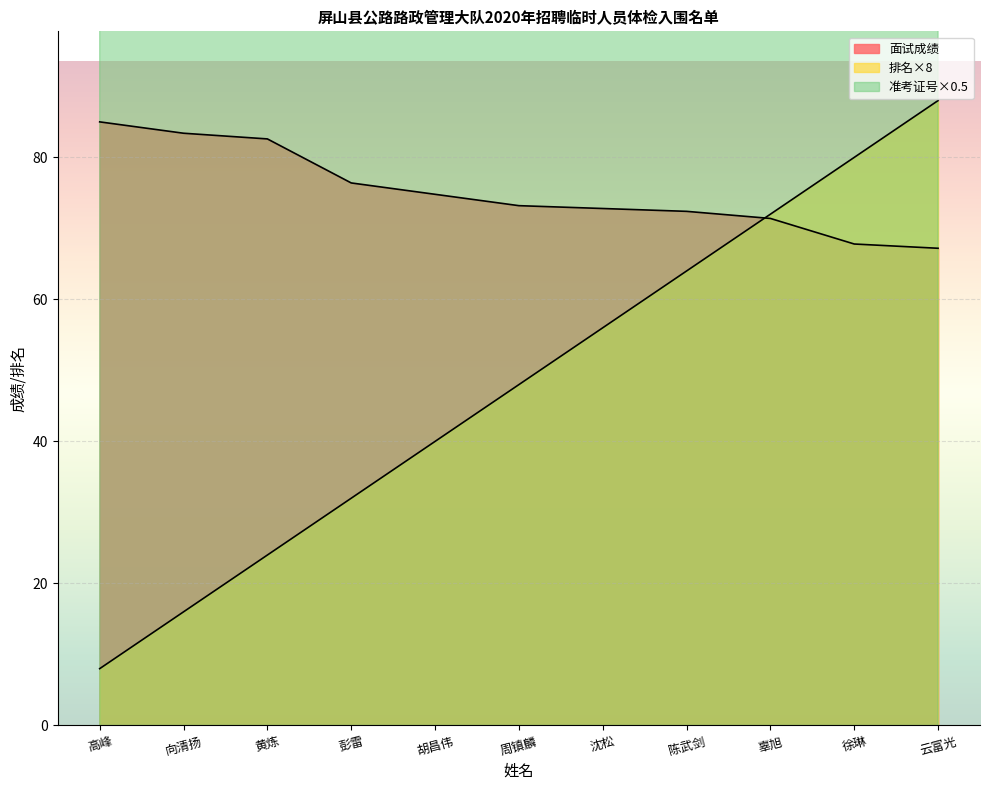

What position from the left is 陈武剑?

8